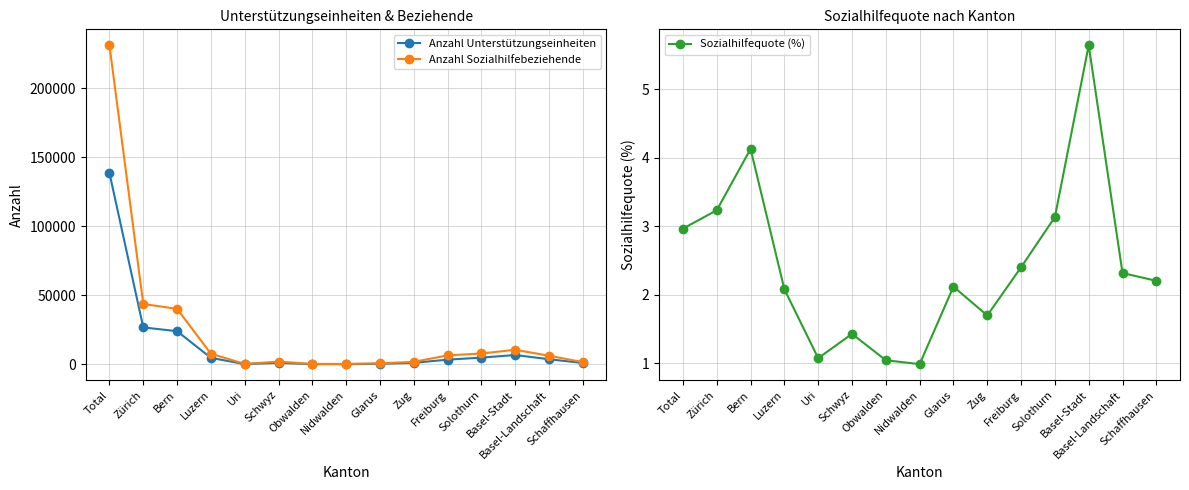

Rank the series at Zug from highest to lowest value.

Anzahl Sozialhilfebeziehende, Anzahl Unterstützungseinheiten, Sozialhilfequote (%)